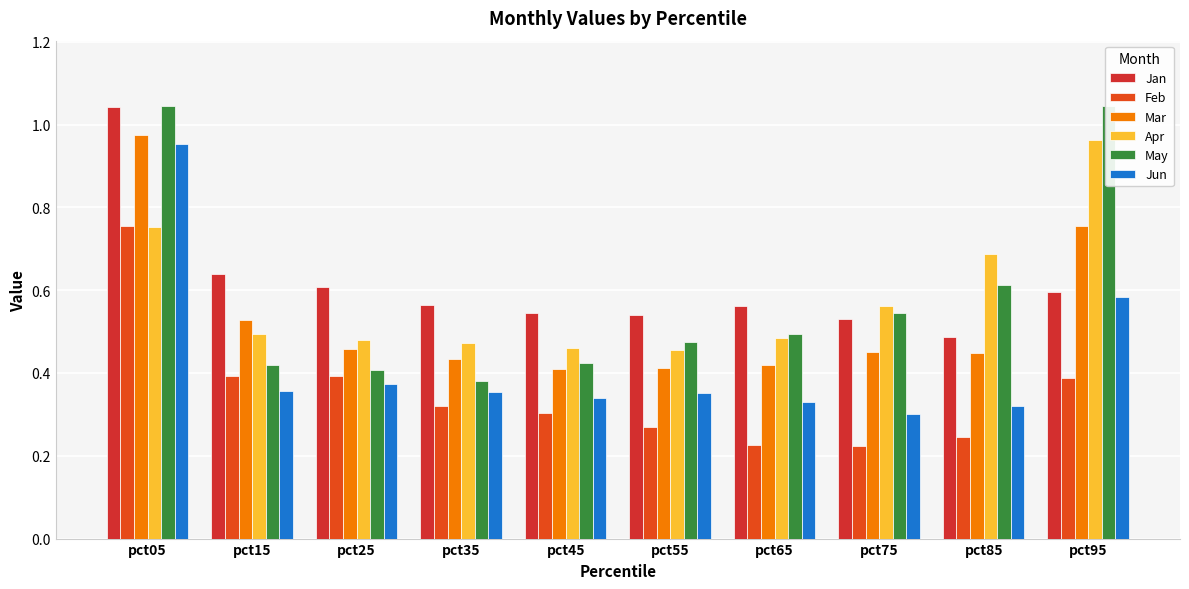

What are all the series names shown in the legend?

Jan, Feb, Mar, Apr, May, Jun